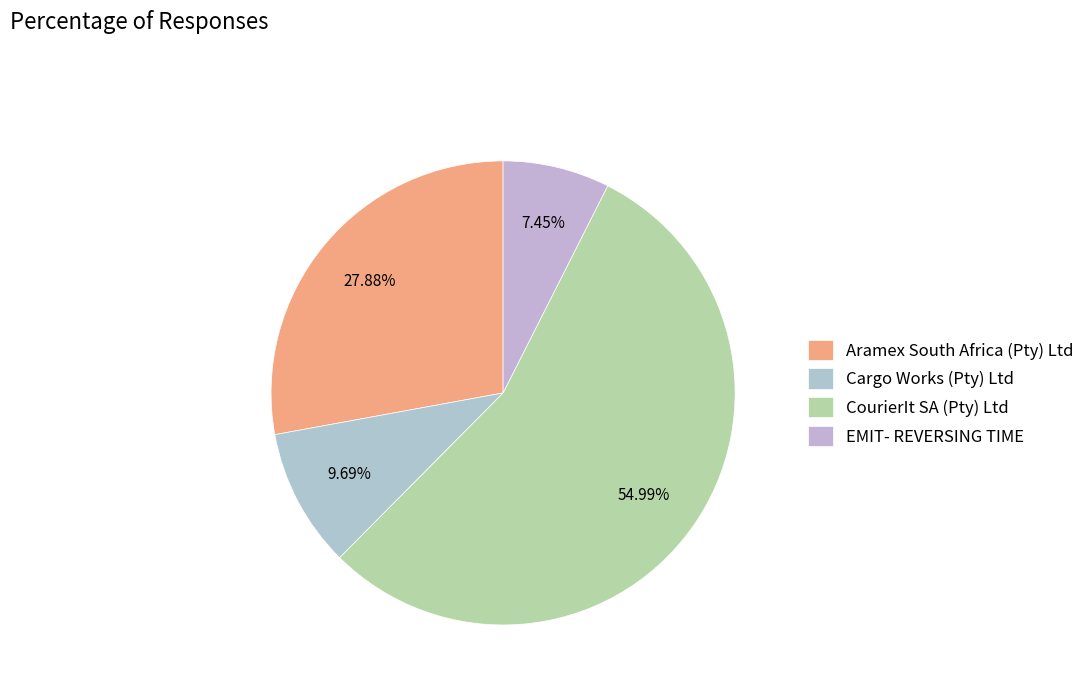

Do CourierIt SA (Pty) Ltd and EMIT- REVERSING TIME together represent more than half of the pie?

Yes